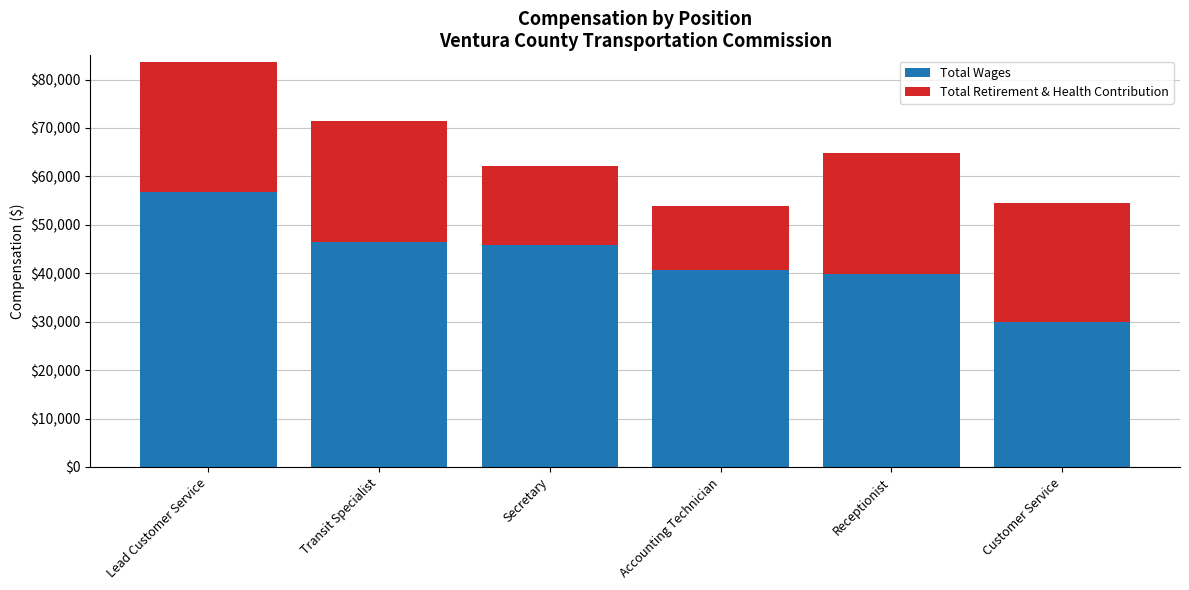

The value of Total Wages at Lead Customer Service is 56787. True or false?

True